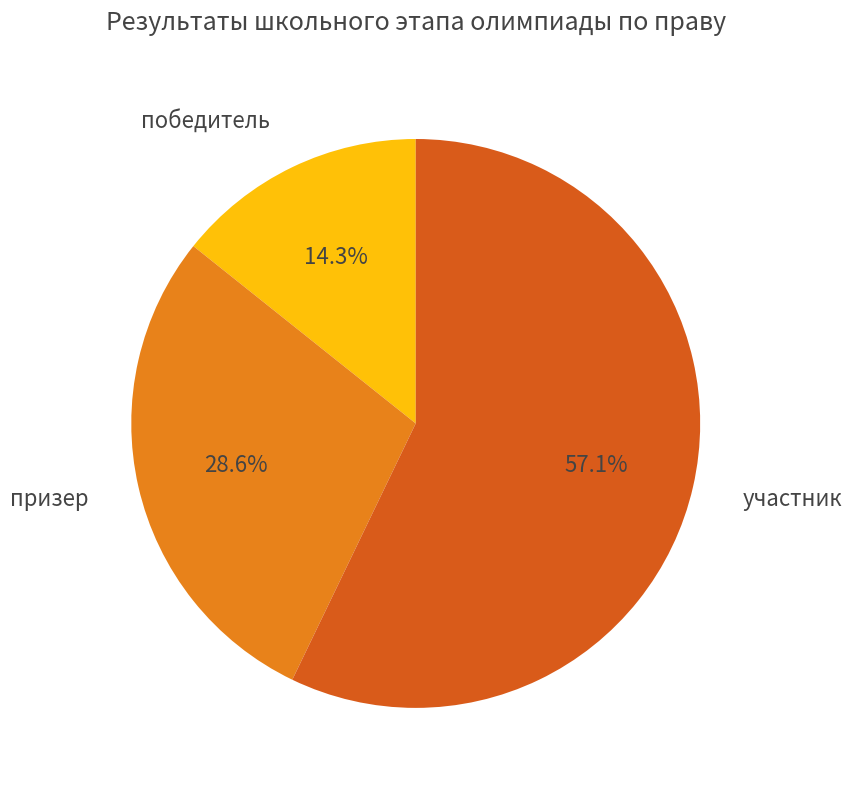

To the nearest percent, what is the average slice percentage?

33%